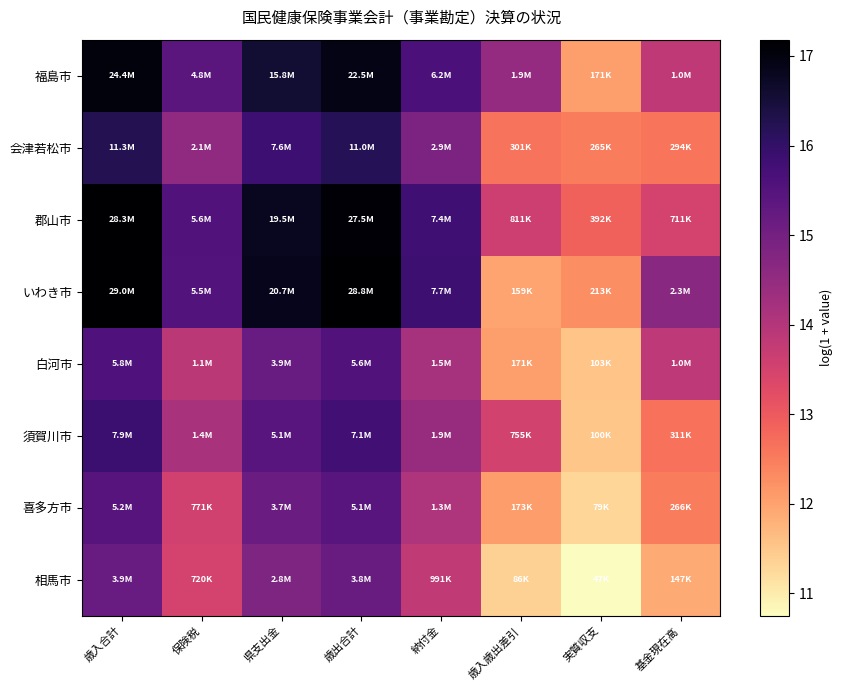

What is the greatest value displayed?

17.2